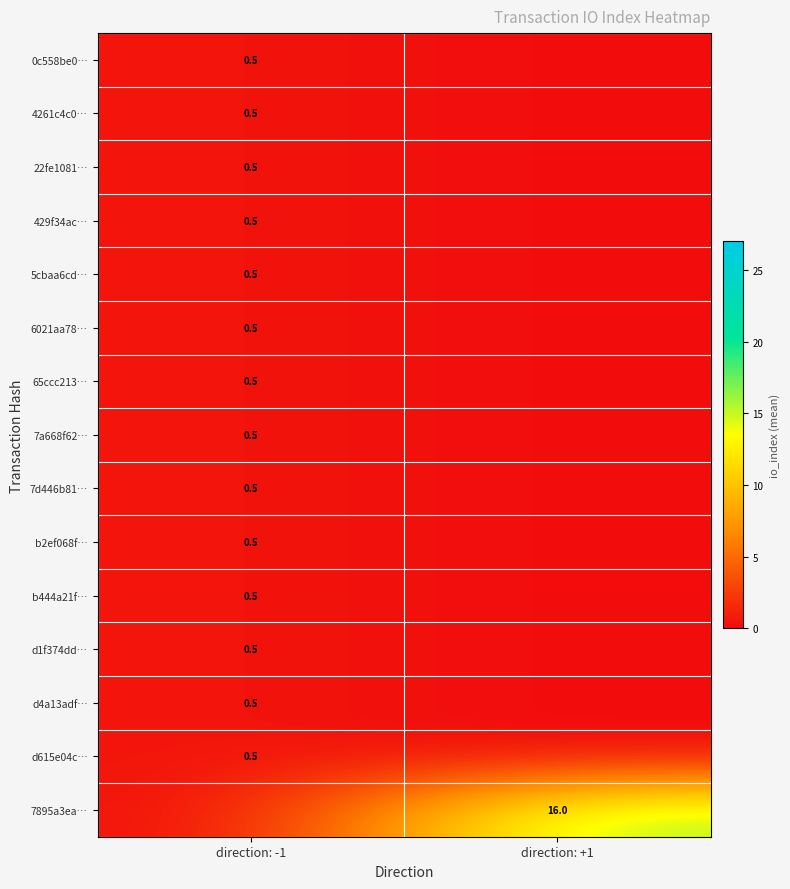

Is it true that 4261c4c0… equals 0.5 at direction: -1?

True